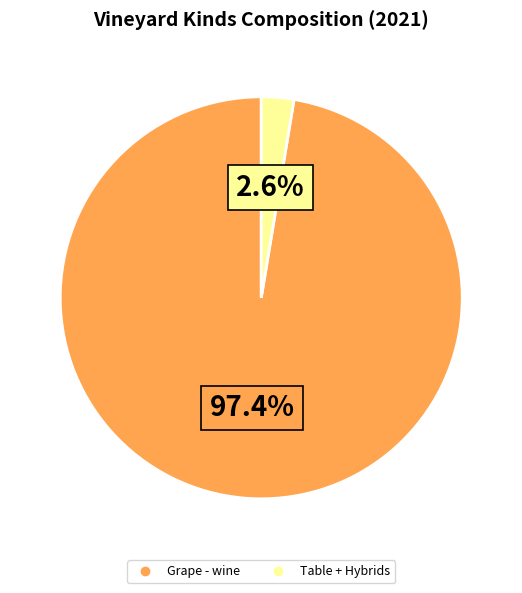

Is there any slice that represents more than half of the pie?

Yes